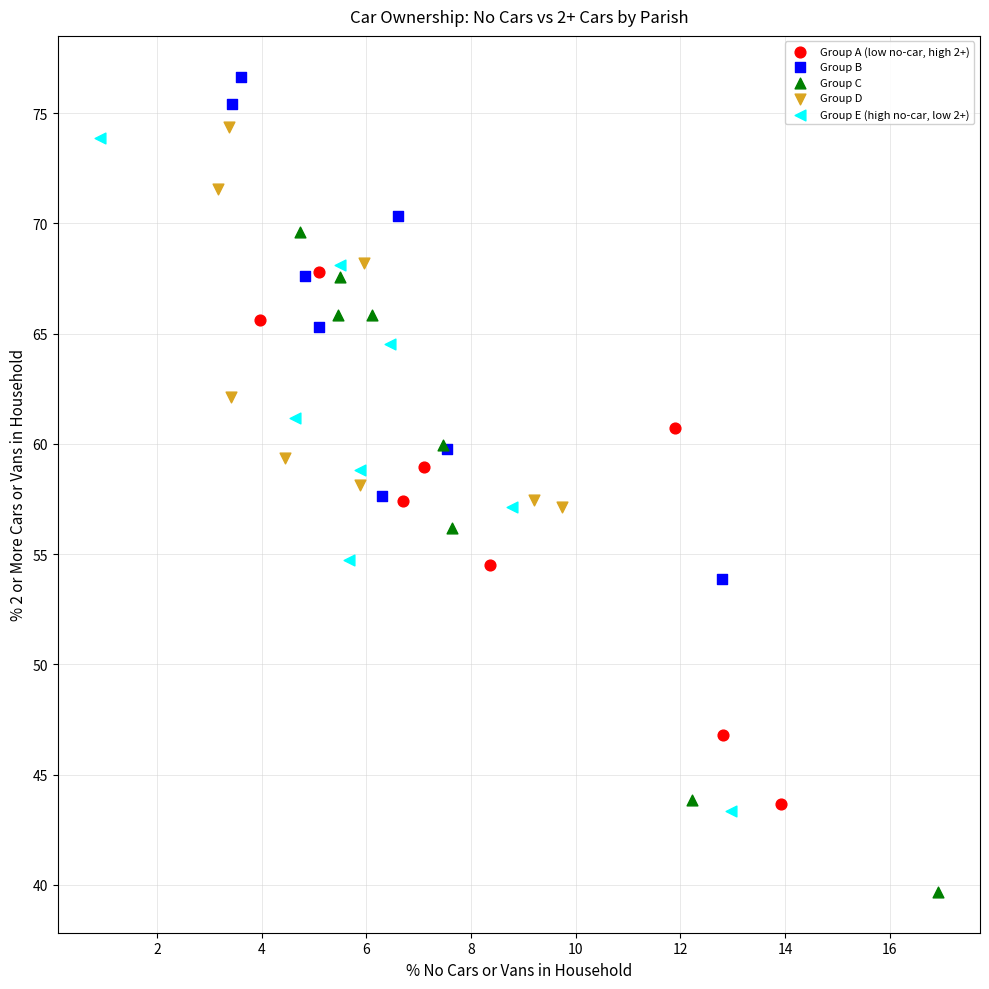

What are all the series names shown in the legend?

Group A (low no-car, high 2+), Group B, Group C, Group D, Group E (high no-car, low 2+)